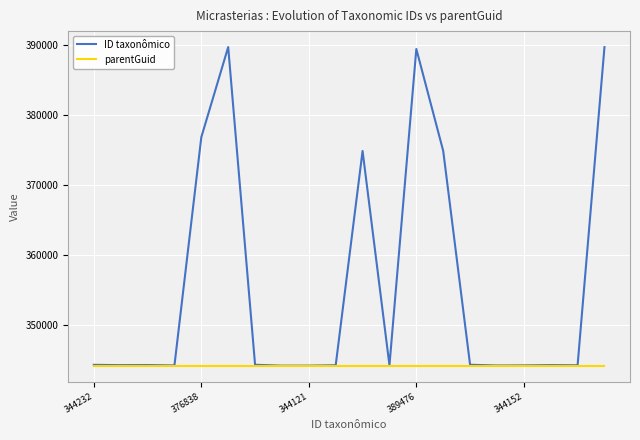

What is the difference between the maximum and minimum values in the ID taxonômico series?

45633